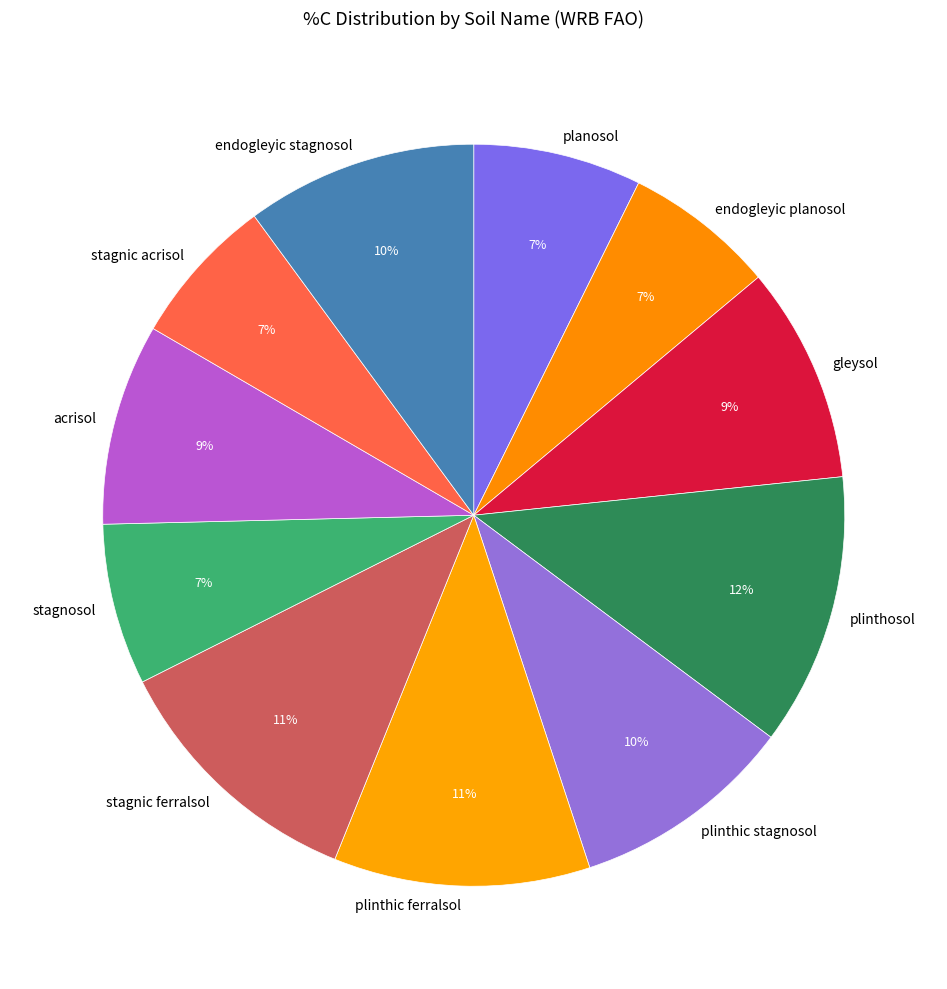

To the nearest percent, what is the difference between the largest and smallest slice percentages?

5%